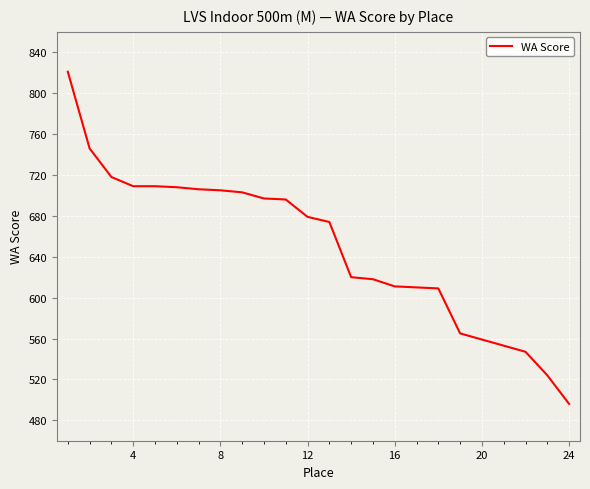

What is the difference between the maximum and minimum values?

325